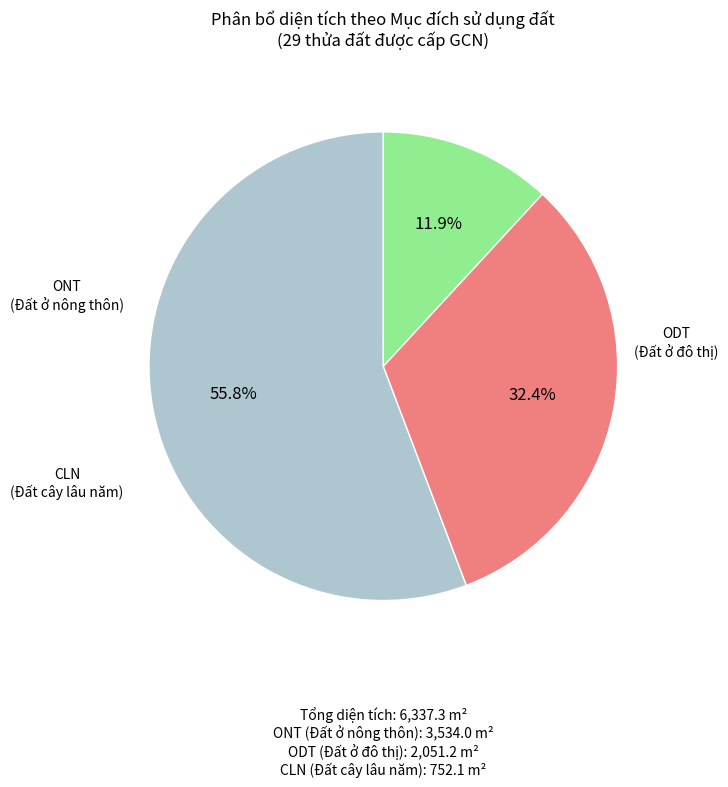

Which has a higher value, ONT or CLN?

ONT